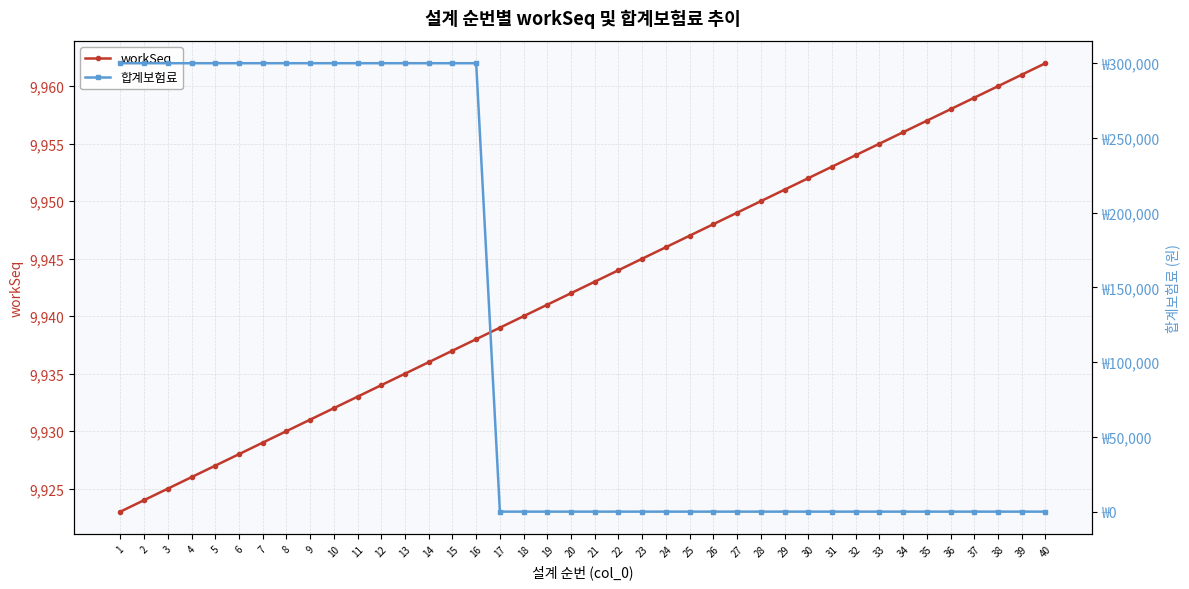

Where is 합계보험료 nearest to the value 150000?

1